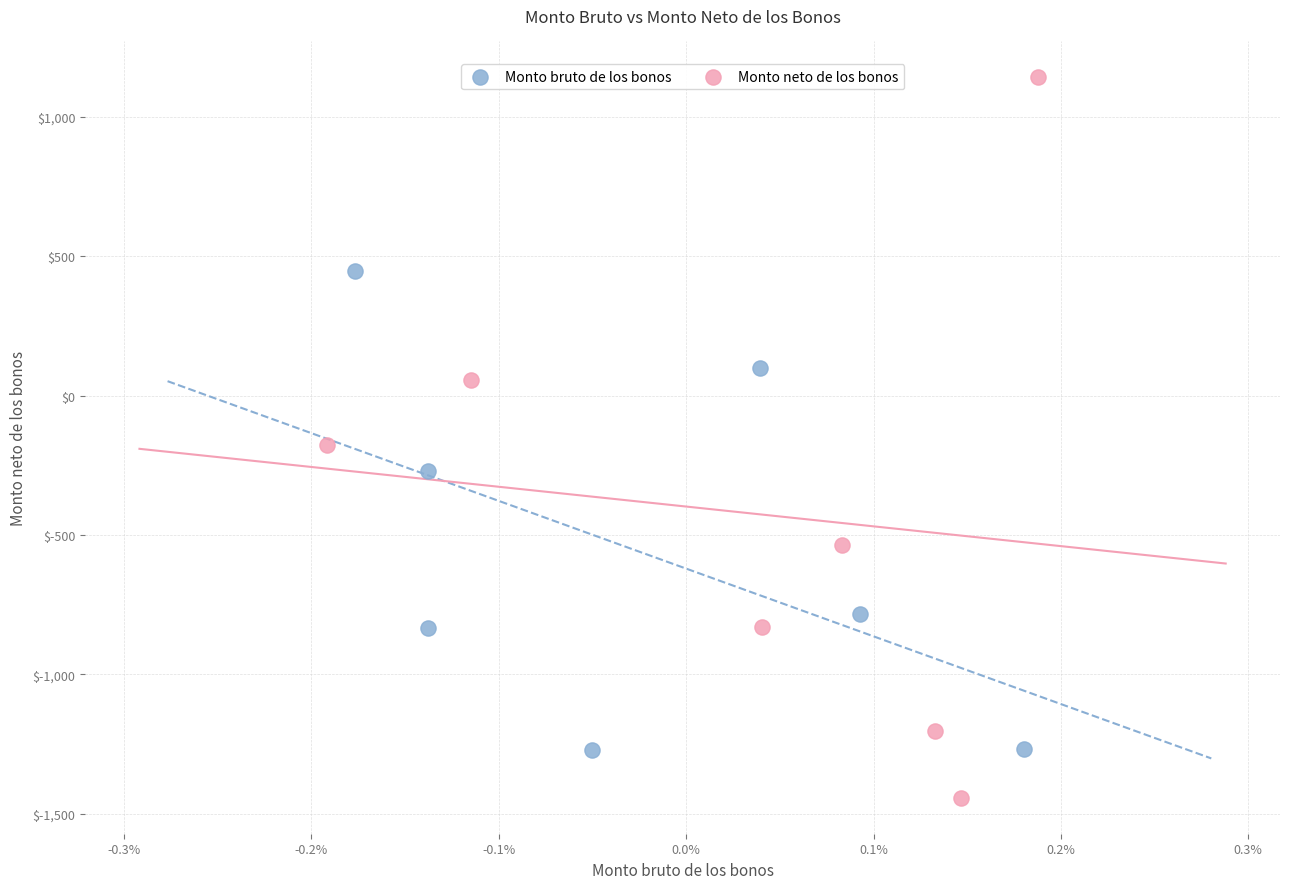

Which series has the widest spread of Y values?

Monto neto de los bonos